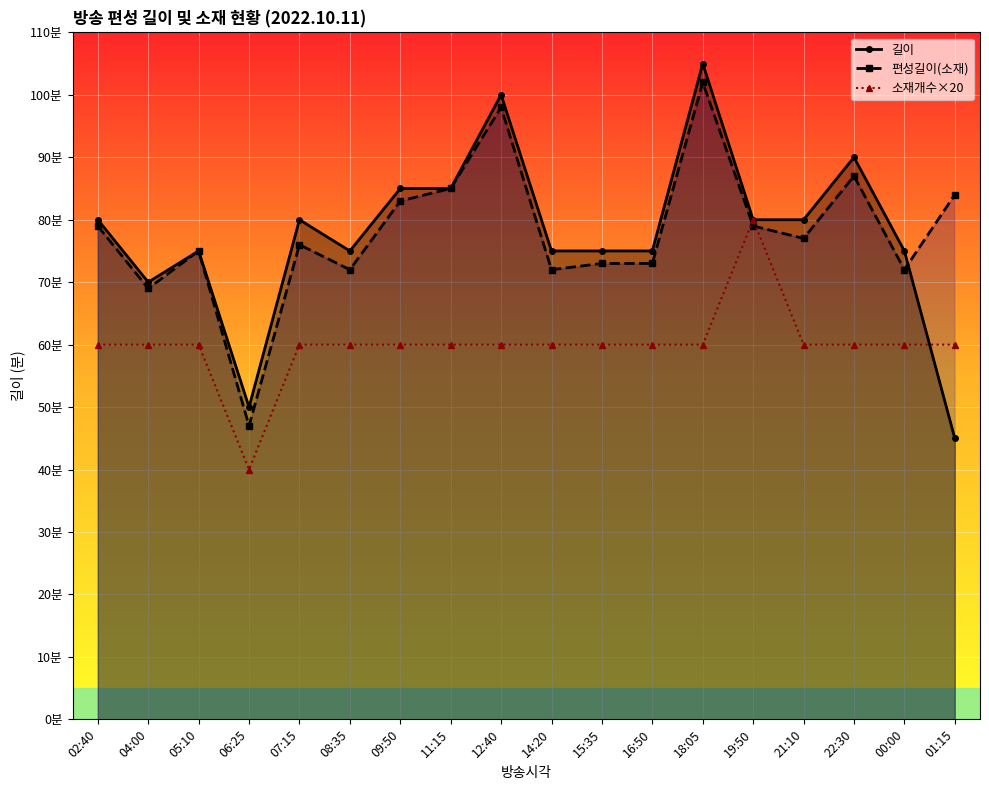

Does the chart display data point markers on the line(s)?

Yes